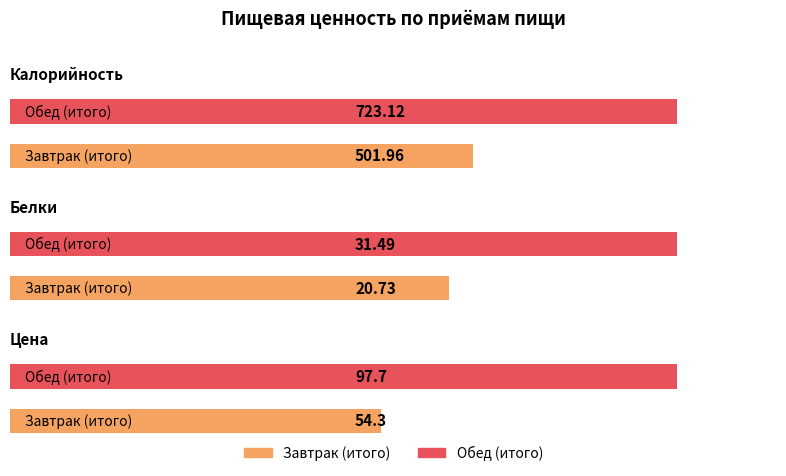

Is it true that Белки equals 31.5 at Обед (итого)?

True